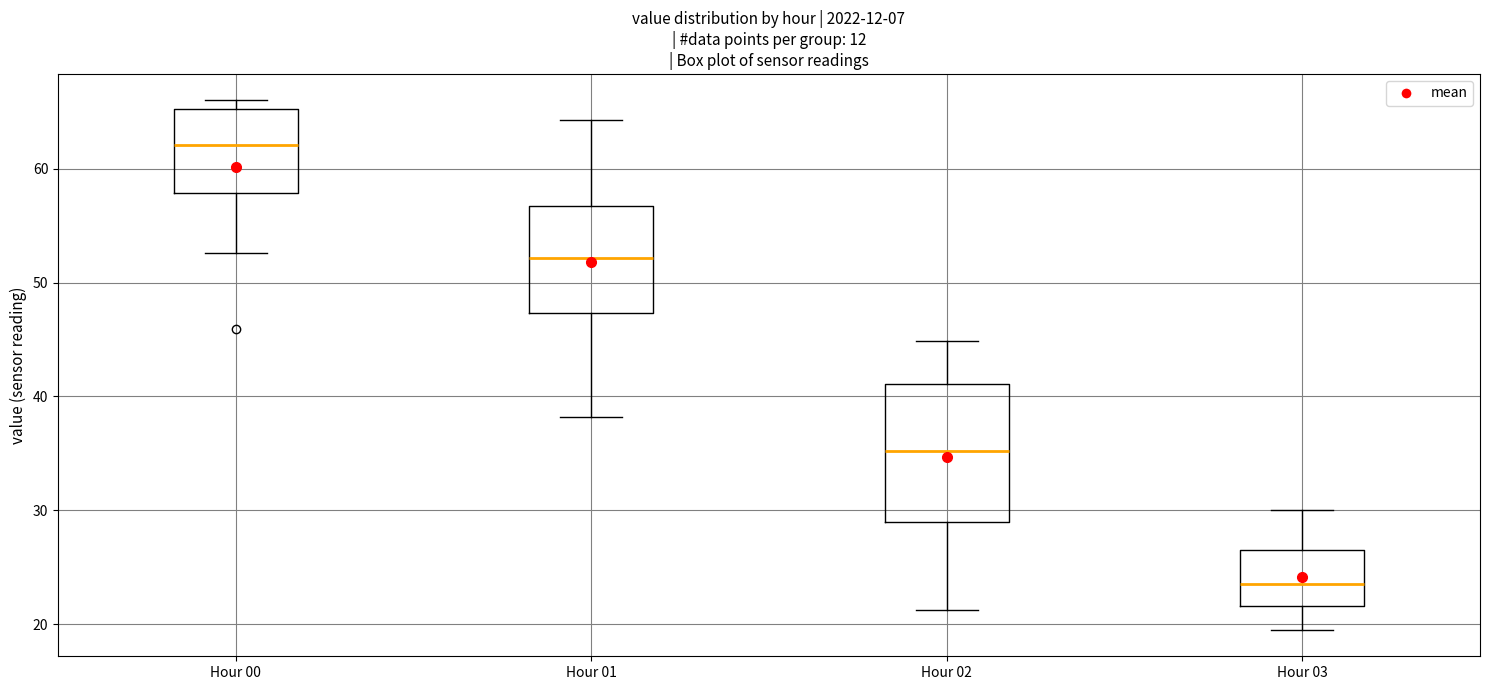

Which box's median line is the highest?

Hour 00